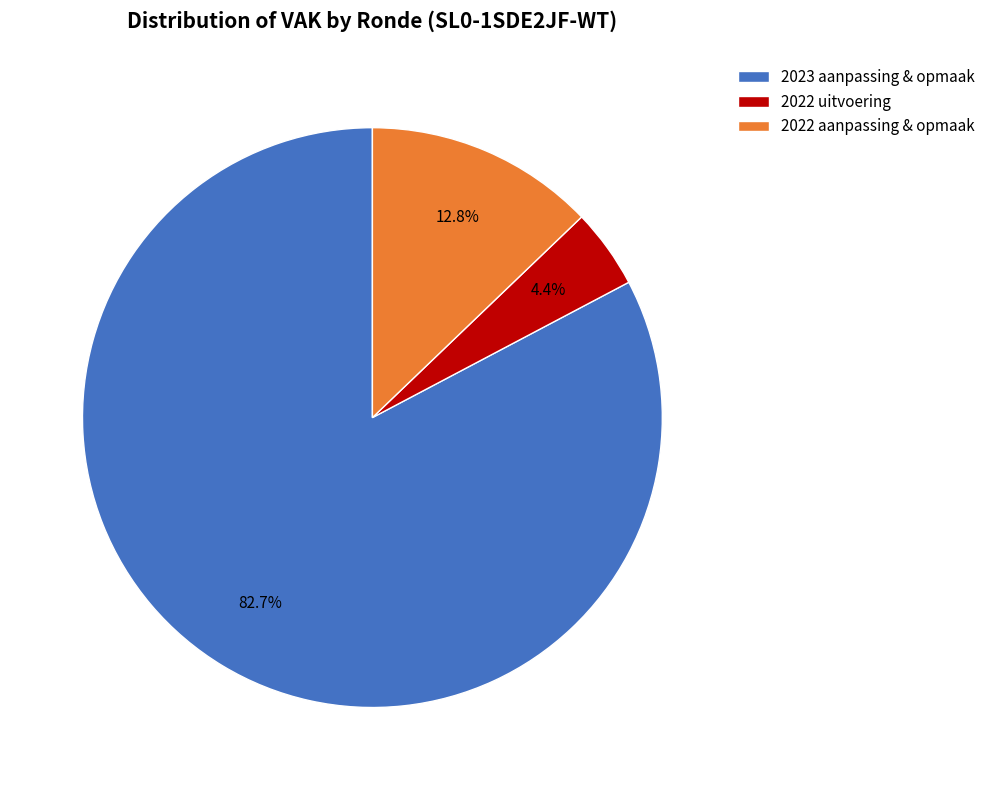

How many slices are in this pie chart?

3